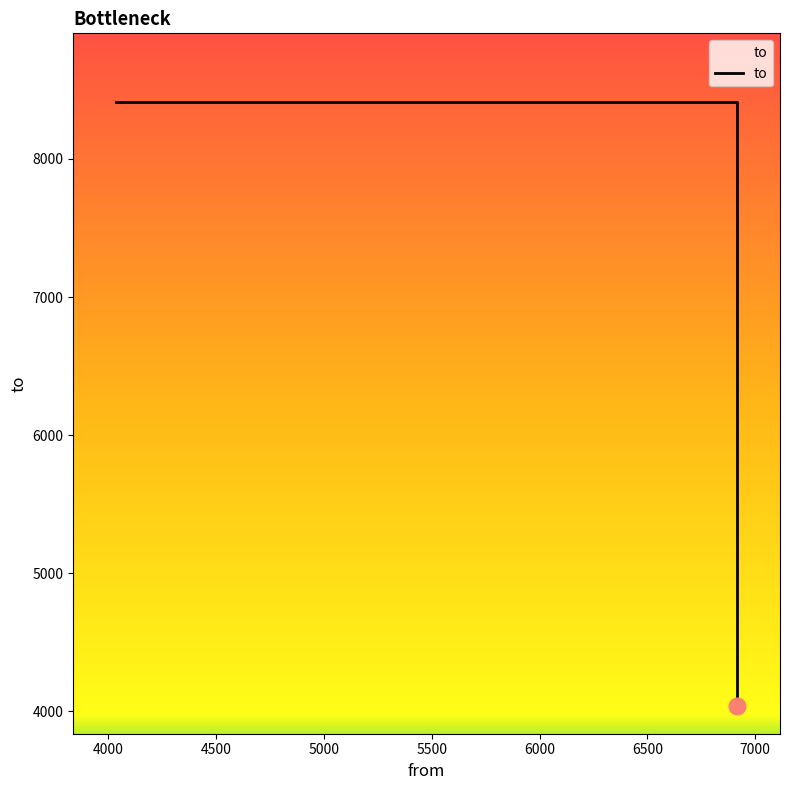

Read the value at 4000.

8410